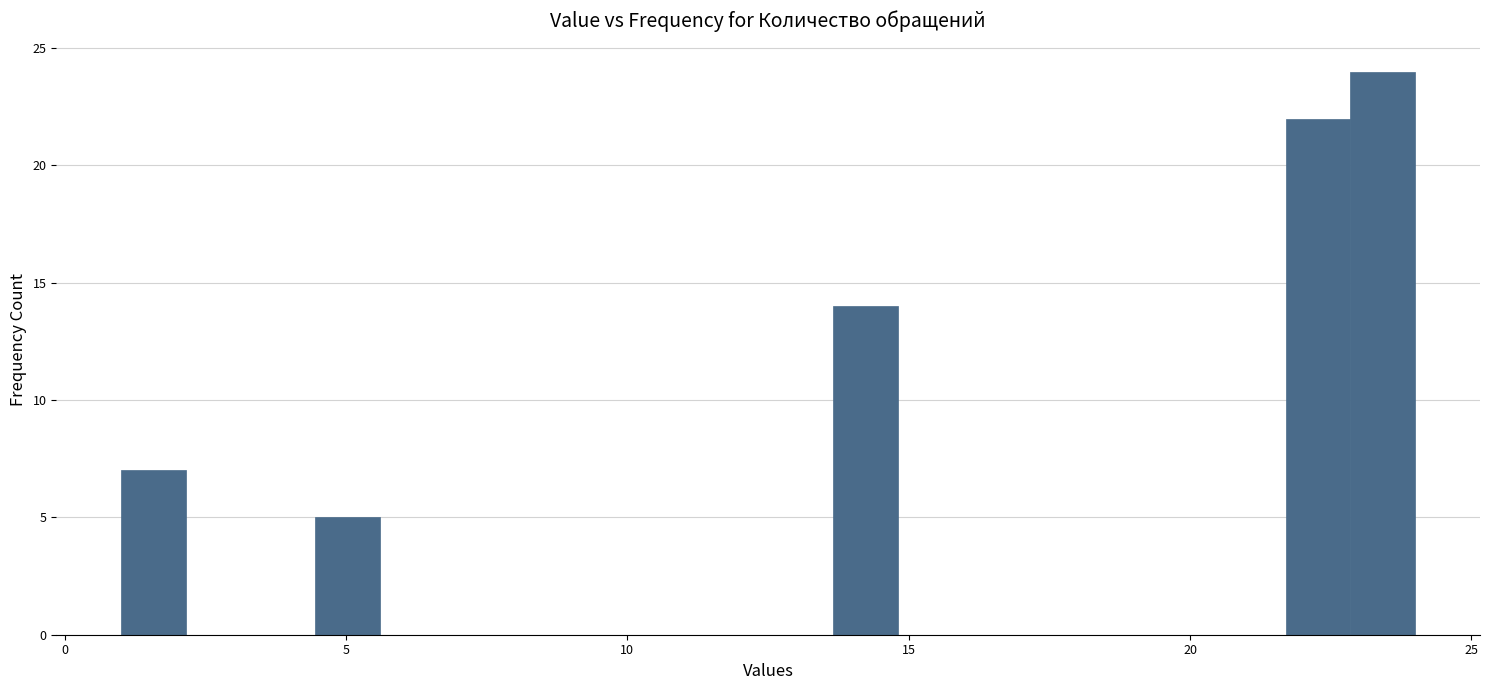

Read against the x-axis, roughly where is the centre of the tallest bar?

23.5